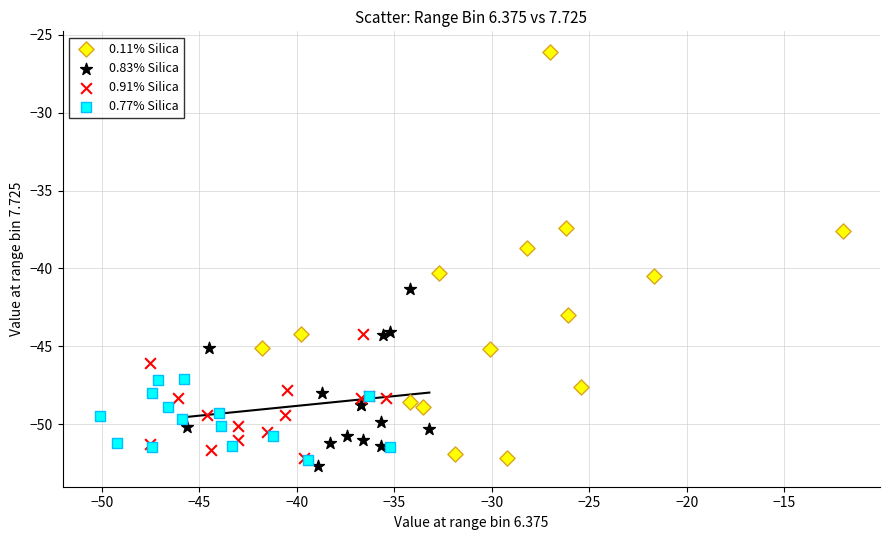

Which series has the widest spread of Y values?

0.11% Silica